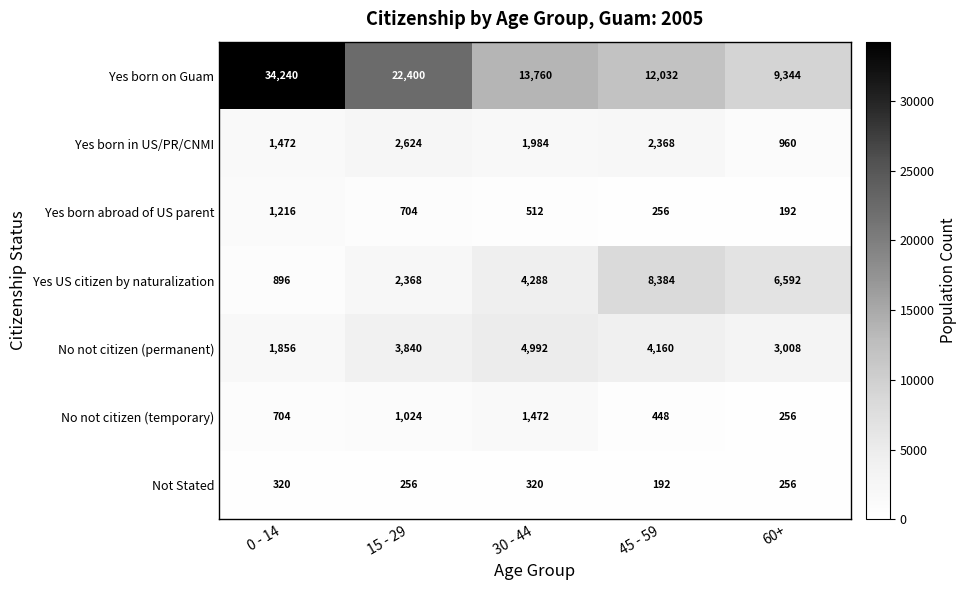

Read the Yes born abroad of US parent value at 30 - 44, to the nearest 10.

510